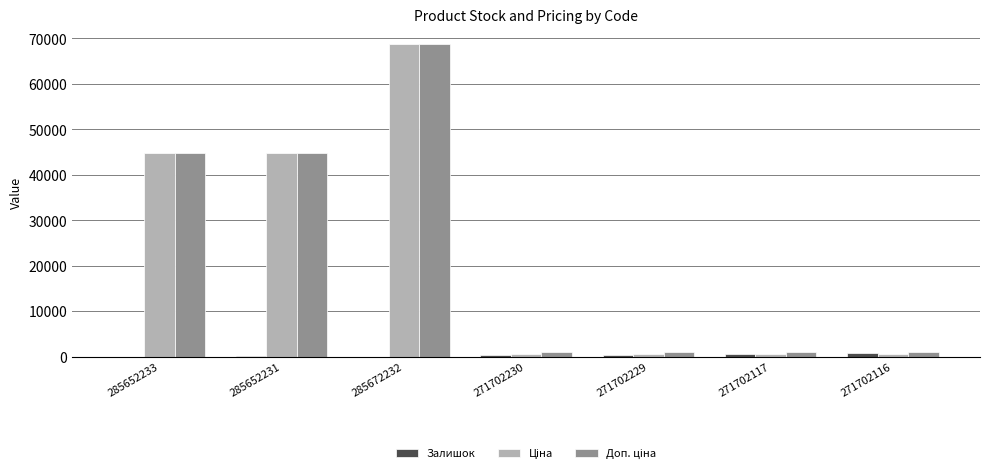

Are the bars horizontal?

No